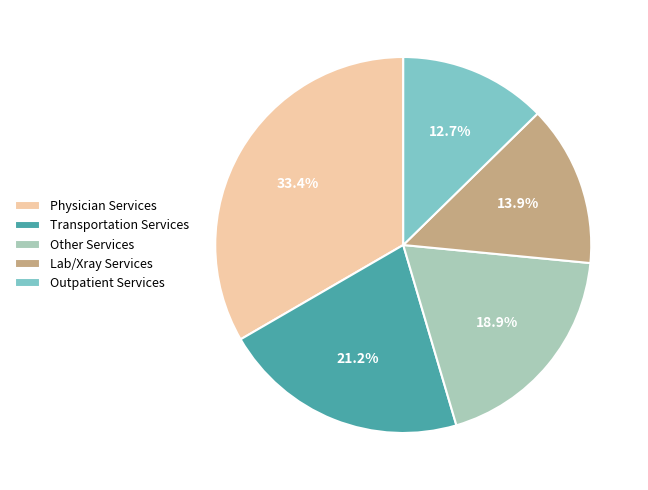

Is there a majority slice in this chart?

No